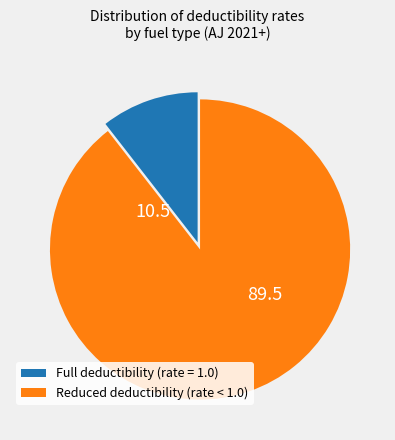

True or false: Reduced deductibility (rate < 1.0) accounts for 99% of the total.

False